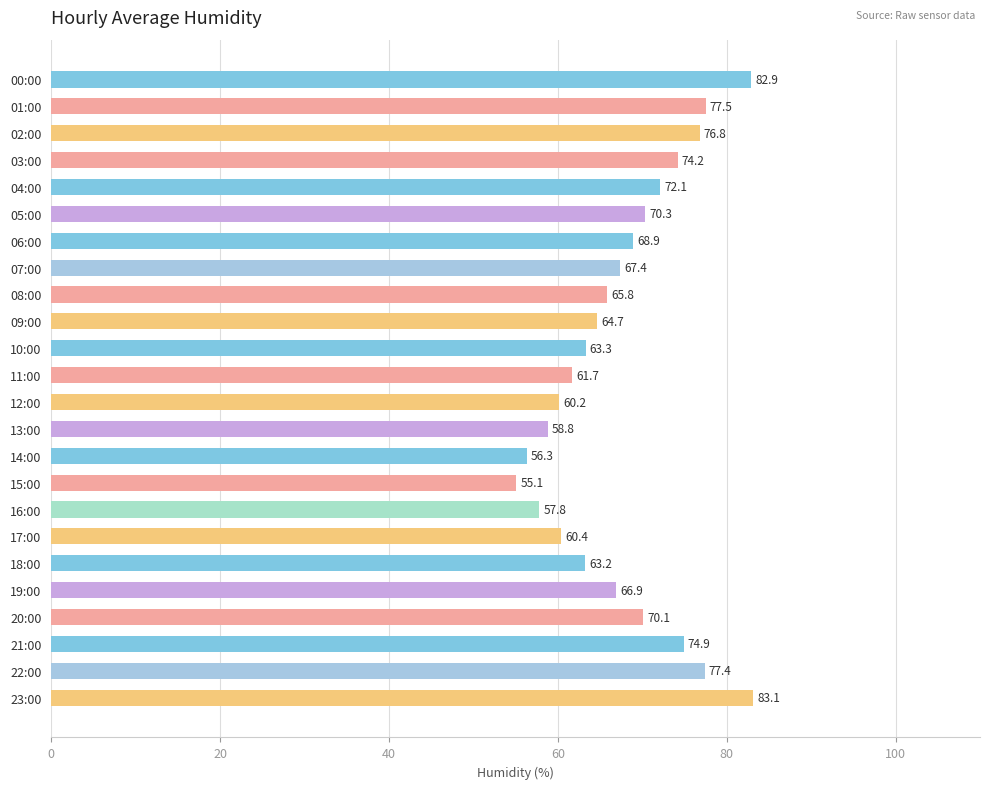

Between 10:00 and 21:00, which is larger?

21:00